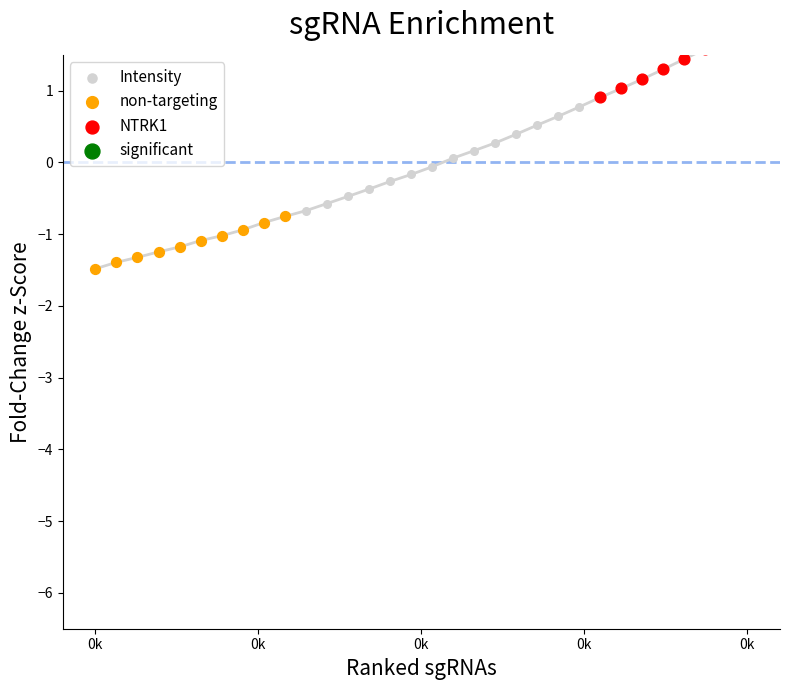

Between 221.6902 and 223.2172, which is larger?

223.2172